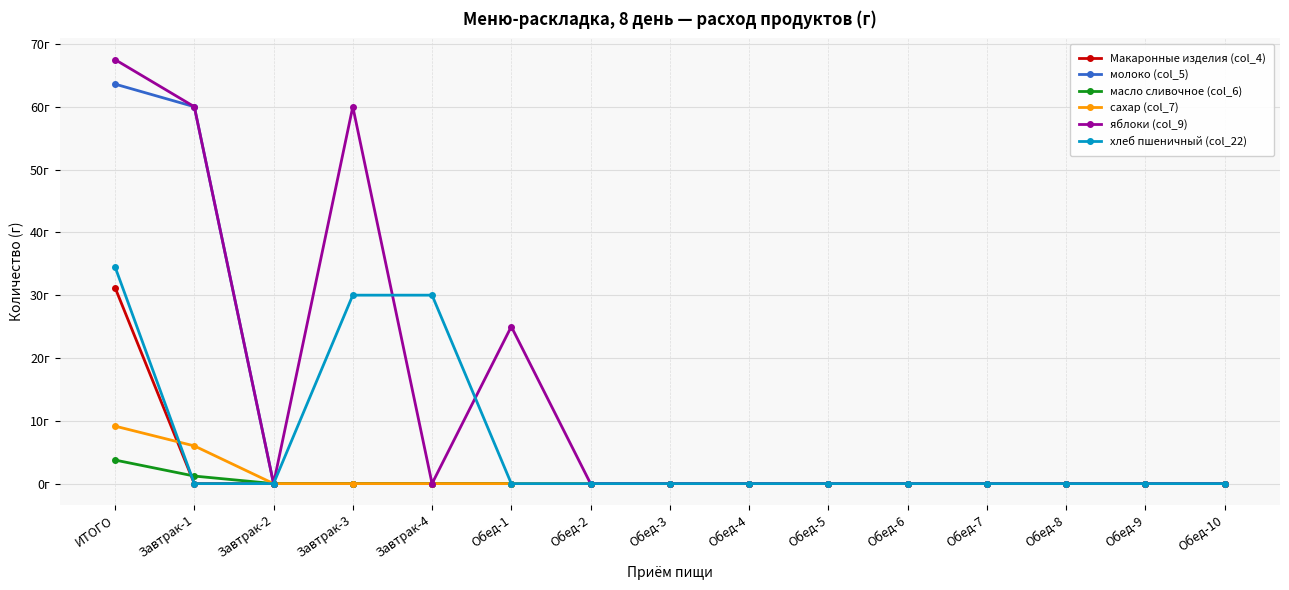

Which series changed the most between Завтрак-3 and Обед-2?

яблоки (col_9)